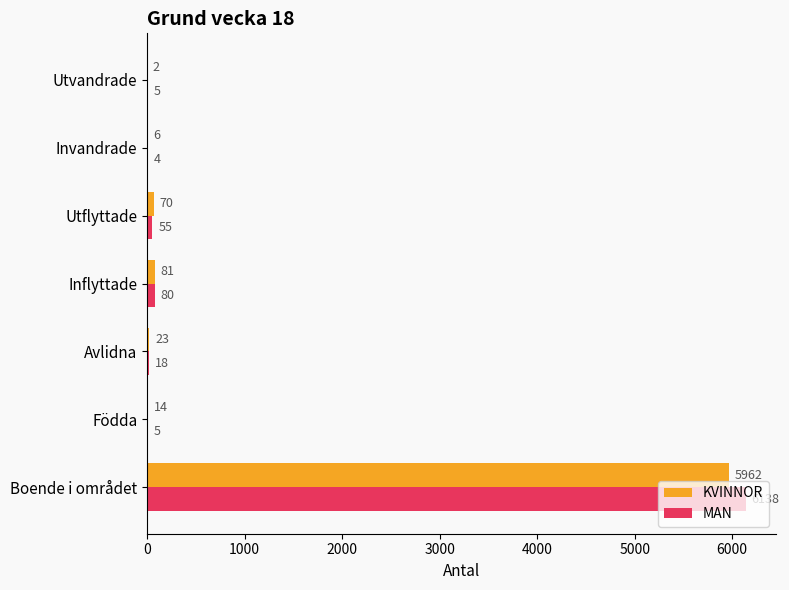

Between Inflyttade and Invandrade, which series saw the biggest shift?

MAN